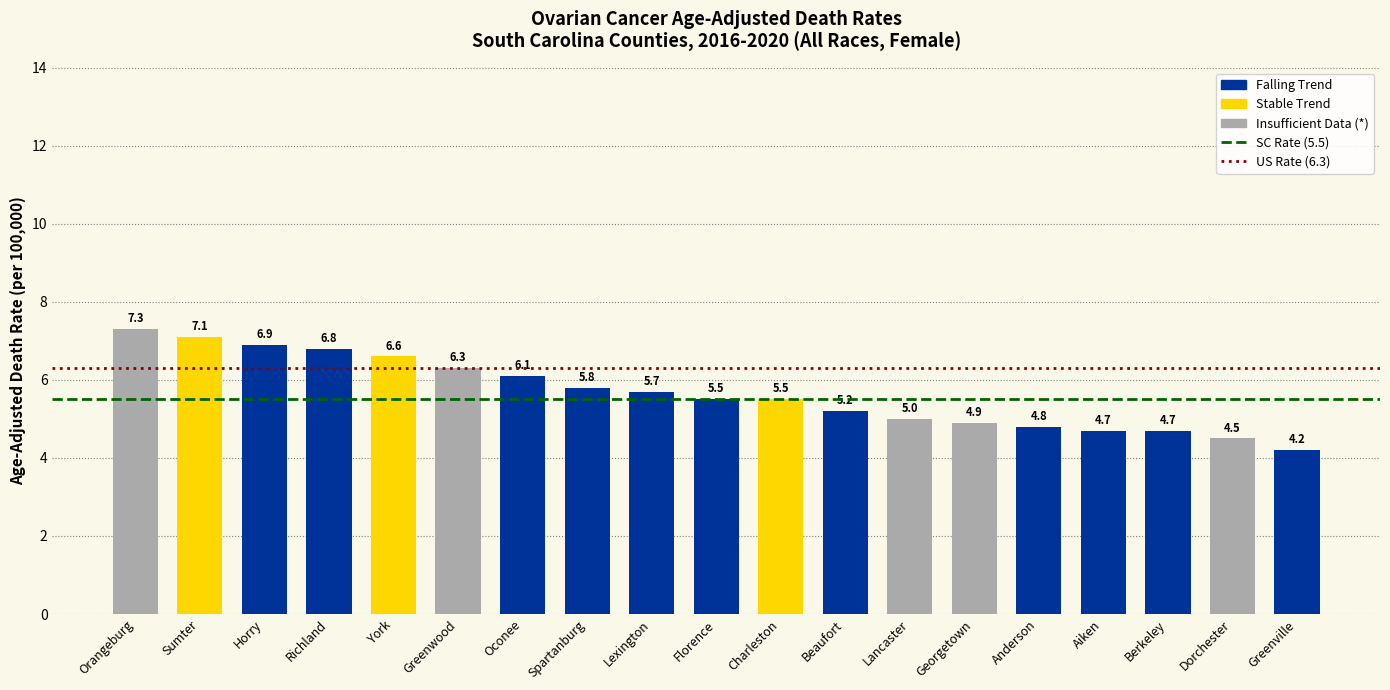

True or false: the data shows 4.7 at Berkeley.

True